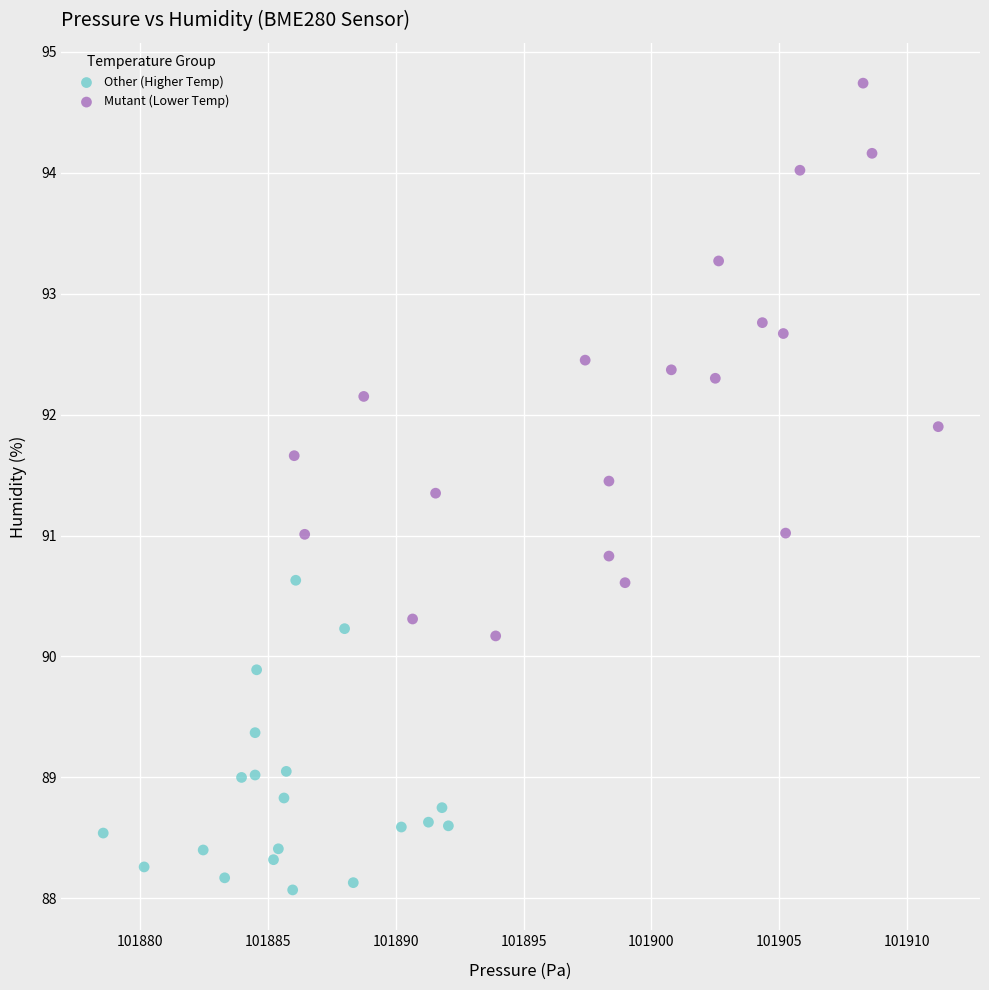

Which series reaches the minimum Y coordinate?

Other (Higher Temp)